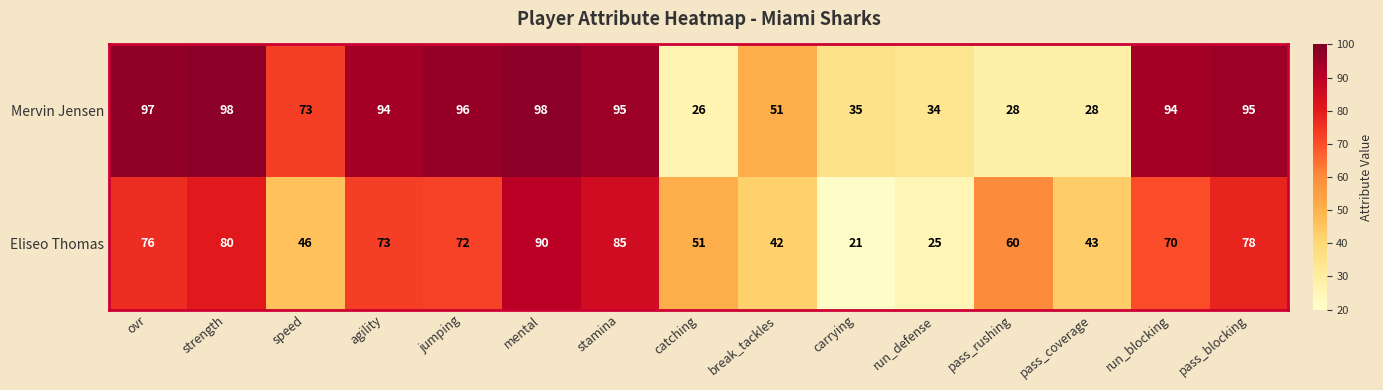

Reading right to left, what are all the values shown in this chart?

Mervin Jensen: 95	94	28	28	34	35	51	26	95	98	96	94	73	98	97
Eliseo Thomas: 78	70	43	60	25	21	42	51	85	90	72	73	46	80	76